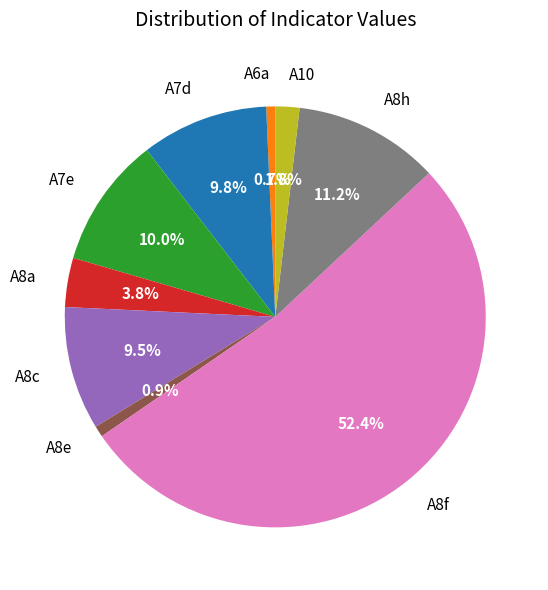

Is there a majority slice in this chart?

Yes